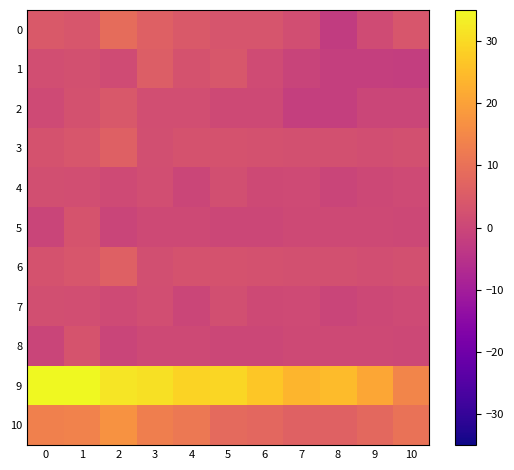

Count the number of data series in this chart.

11